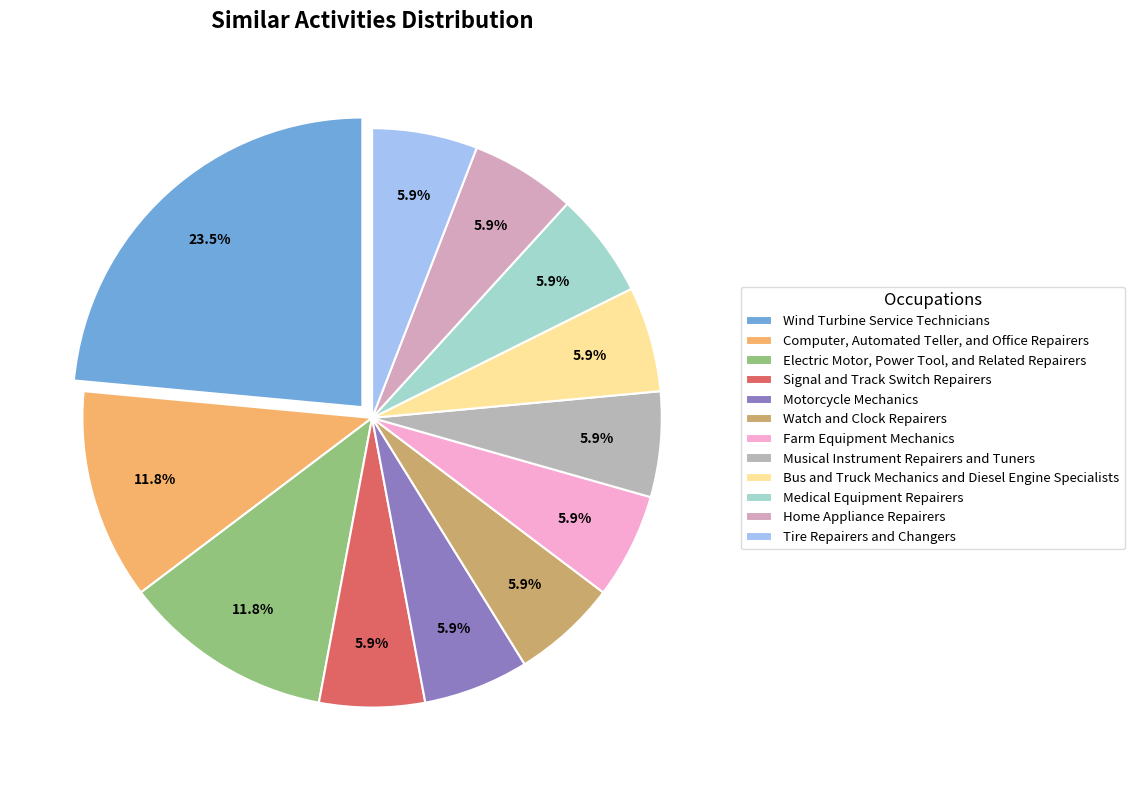

Which category has the smallest portion of the pie?

Signal and Track Switch Repairers